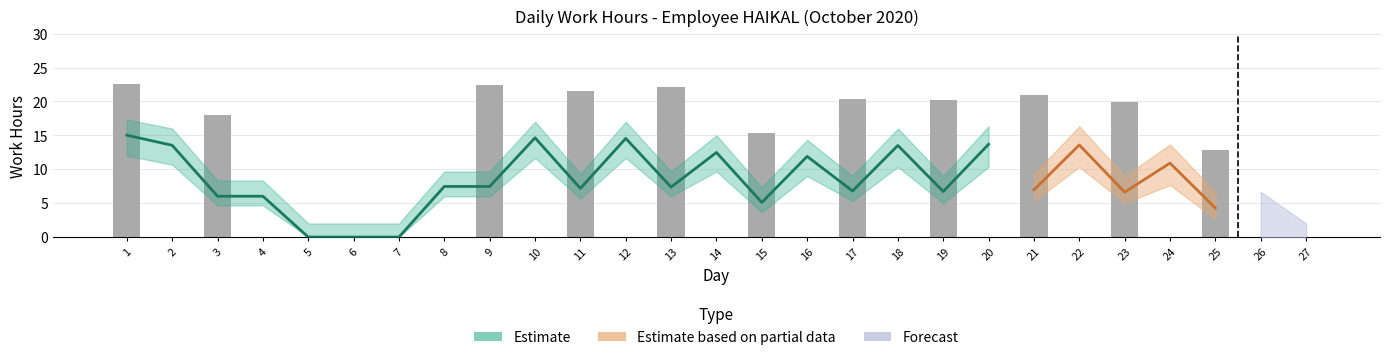

List the labels in order of value, smallest first.

2, 4, 5, 6, 7, 8, 10, 12, 14, 16, 18, 20, 22, 24, 26, 27, 25, 15, 3, 23, 19, 17, 21, 11, 13, 9, 1